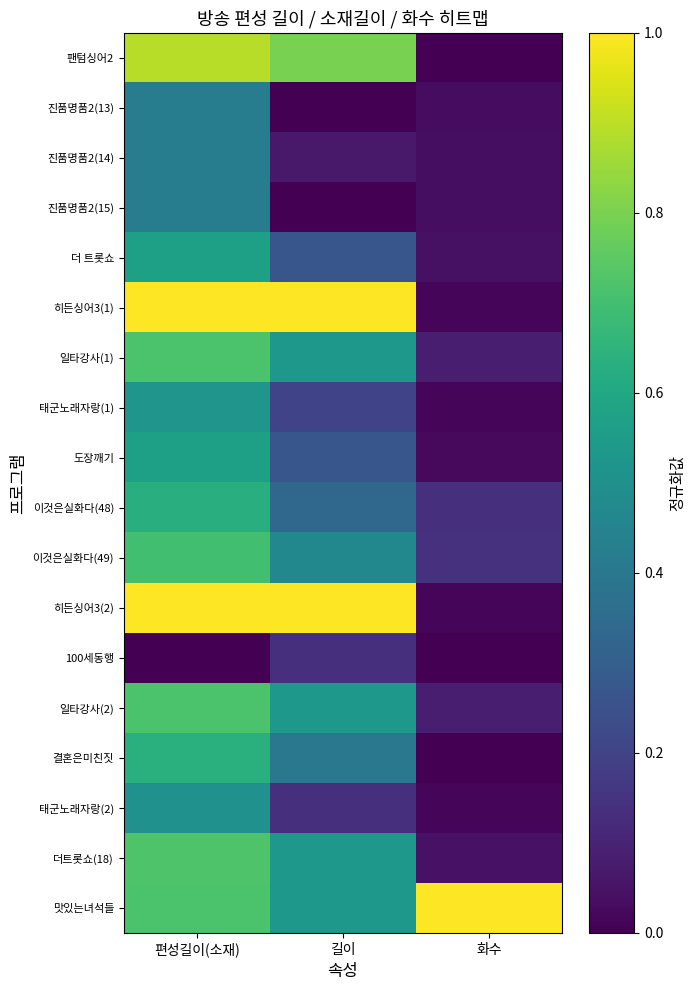

Which series has the largest range (max minus min)?

히든싱어3(1)